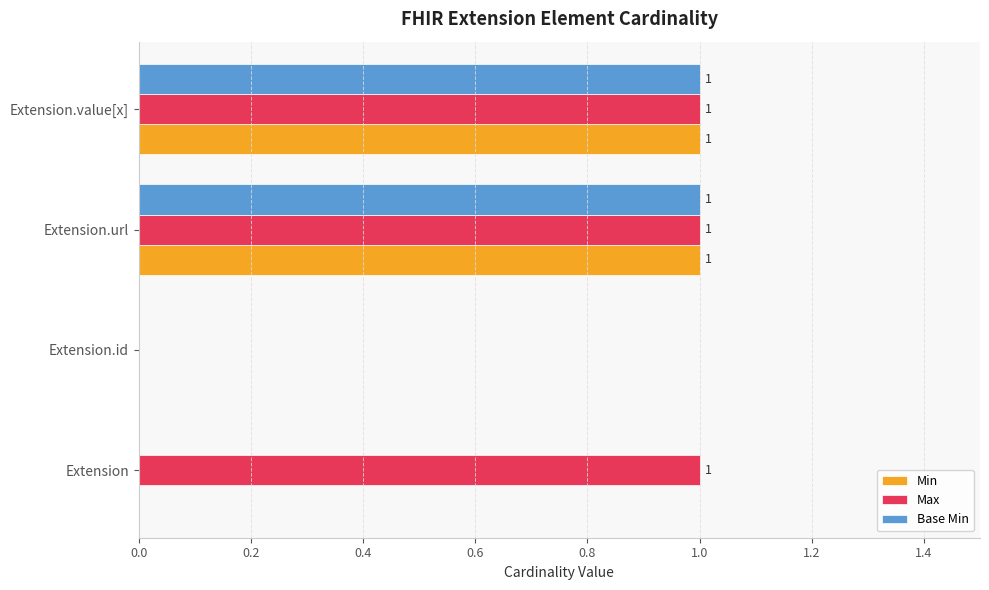

Which series changed the most between Extension and Extension.id?

Max